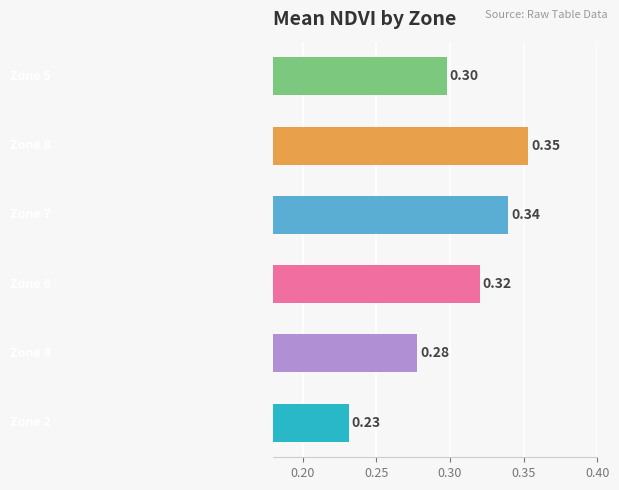

What is the average value?

0.3